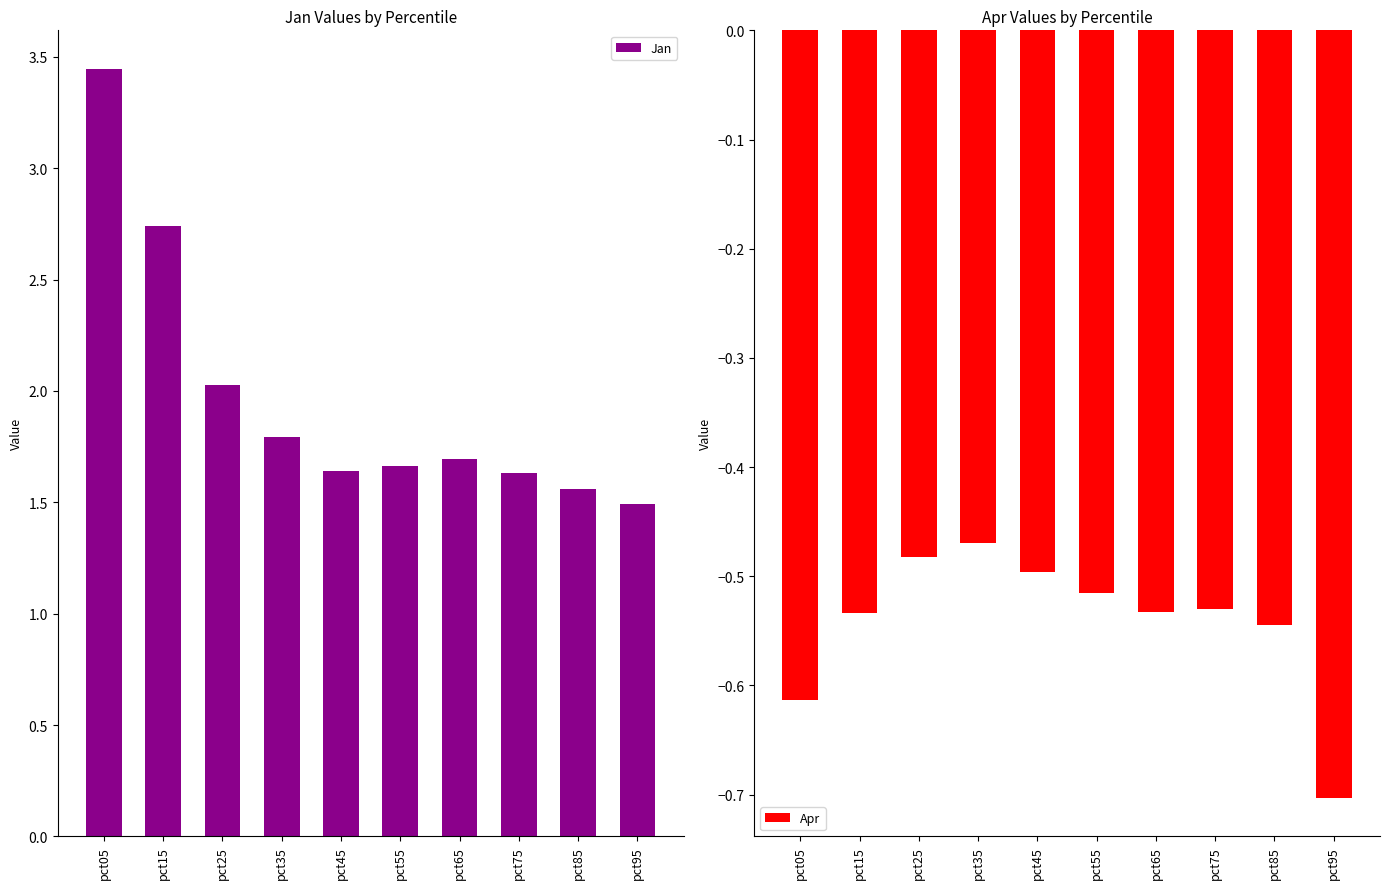

What is the spread (max minus min) of values at pct35?

2.3